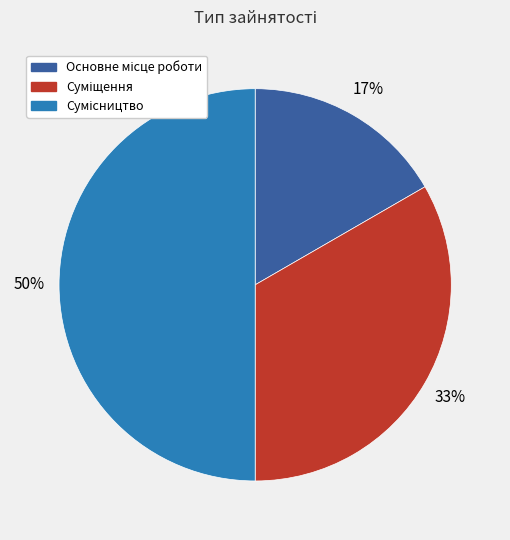

To the nearest percent, what is the difference between the largest and smallest slice percentages?

33%